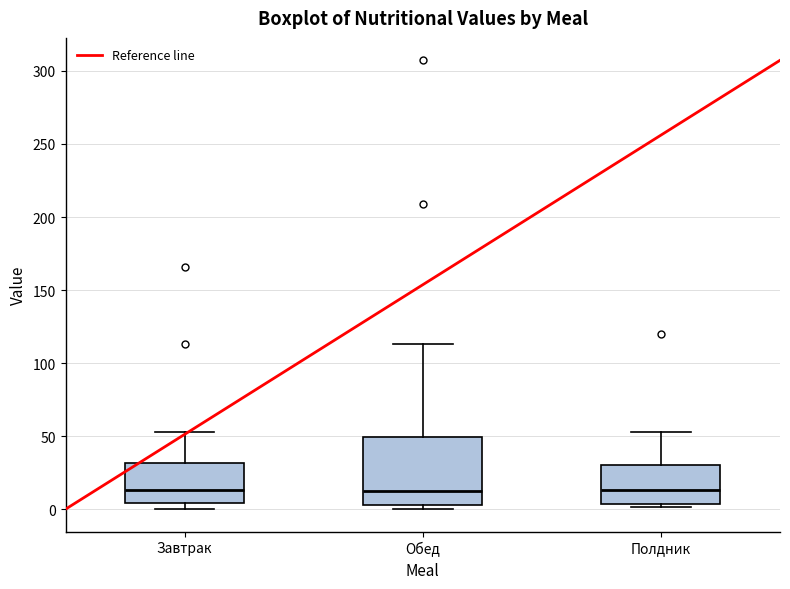

Which box is the tallest, from its lower edge to its upper edge?

Обед